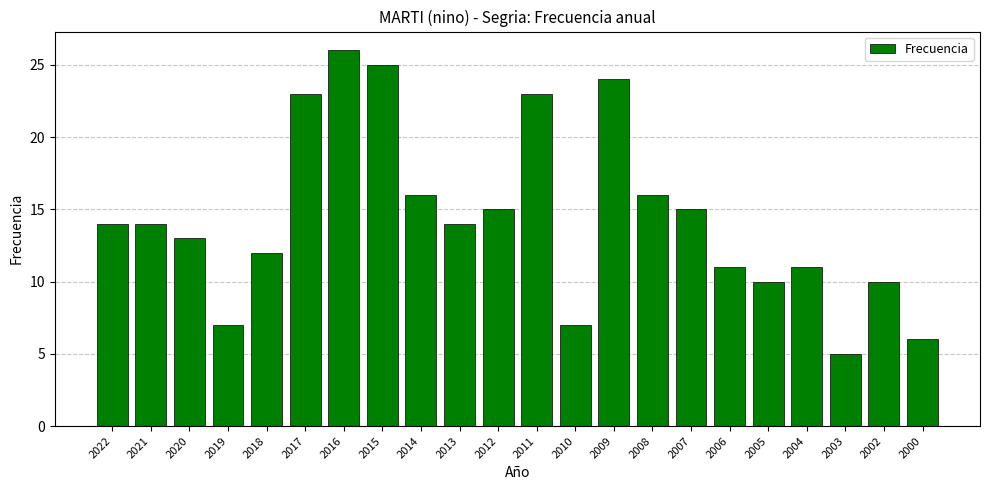

What is the difference between the values at 2008 and 2003?

11